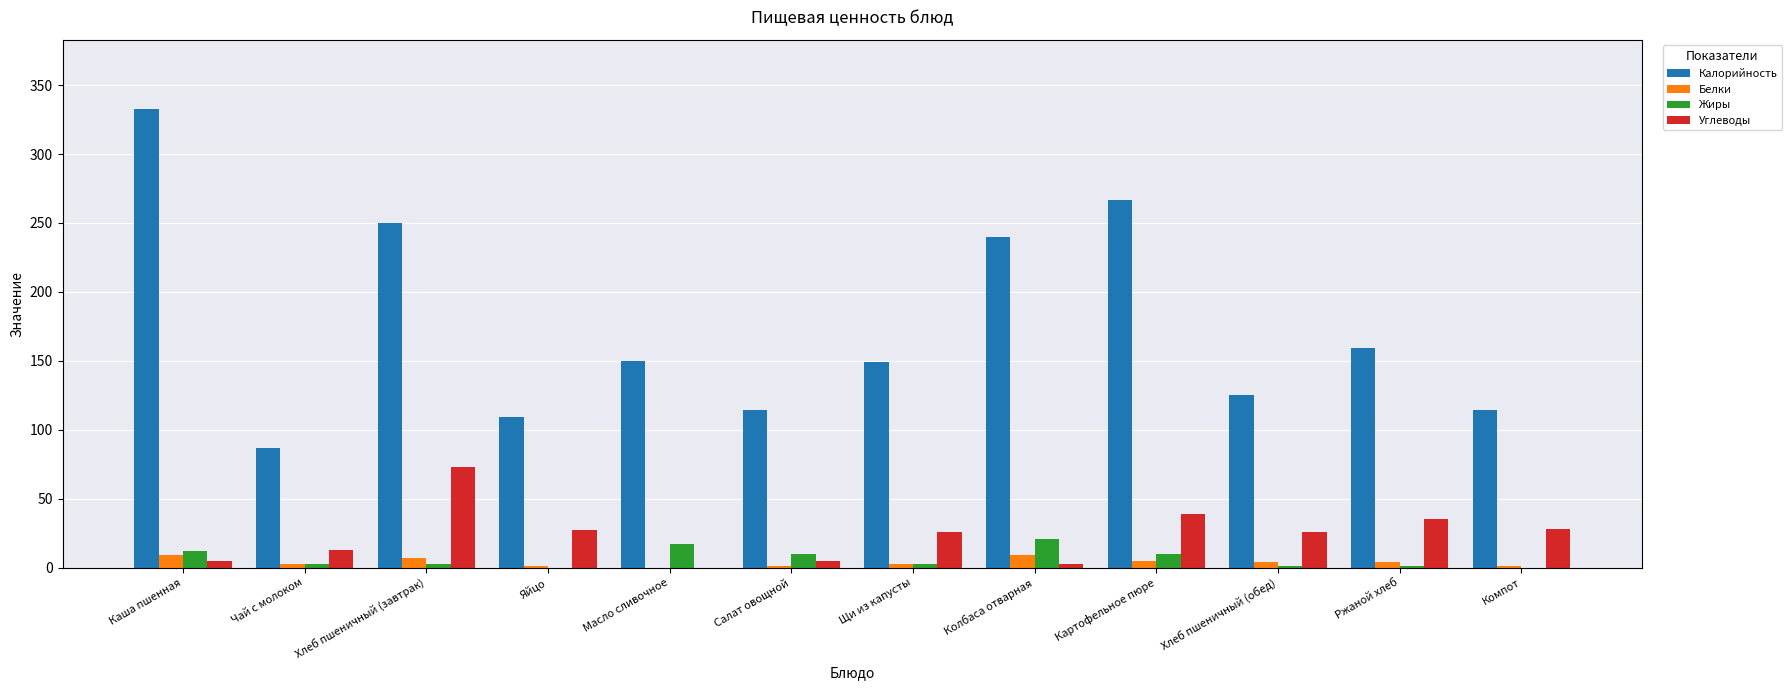

Which series has the widest spread of values?

Калорийность